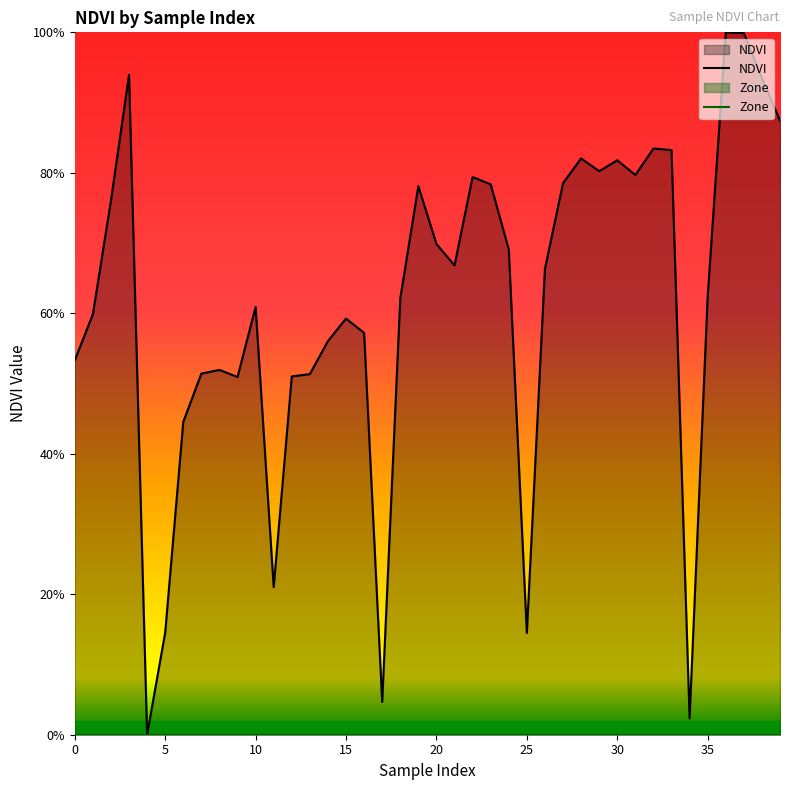

The NDVI series shows 0.6 at 30. True or false?

False